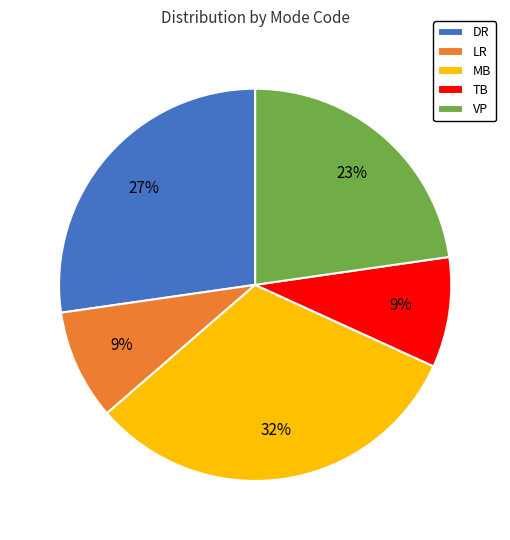

Which slice is the largest?

MB